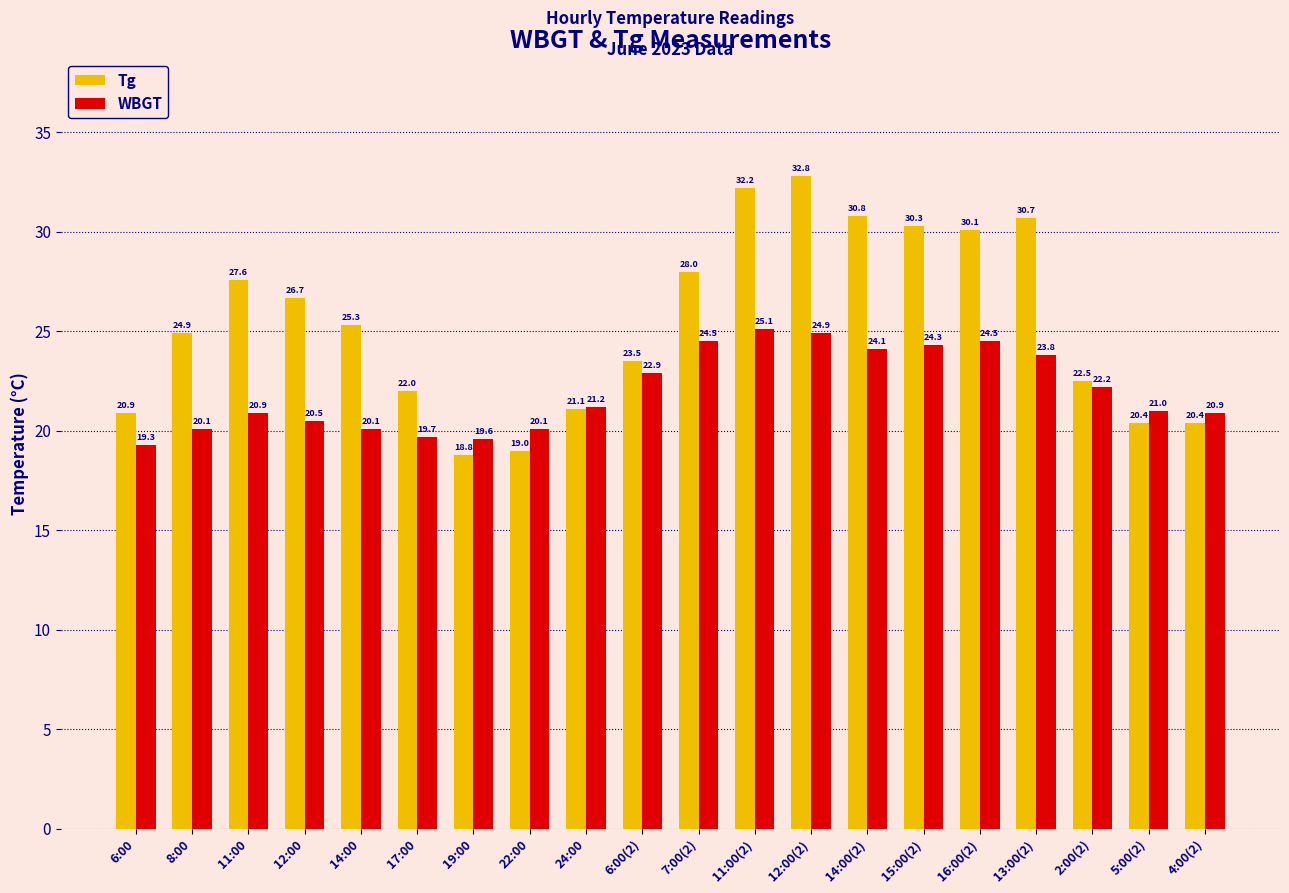

What is the label of the 11th bar from the right?

6:00(2)